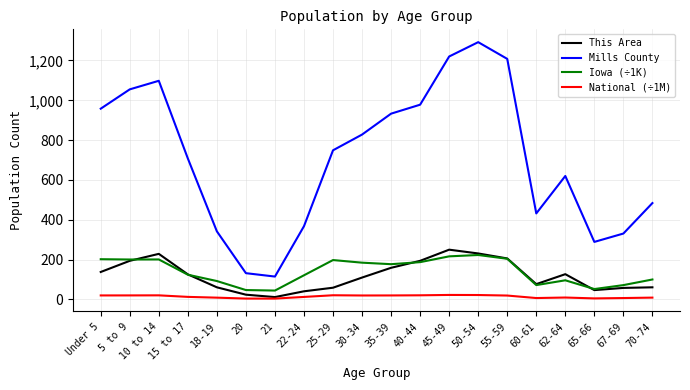

What is the sum of the Mills County values at 55-59 and 35-39?

2141.0